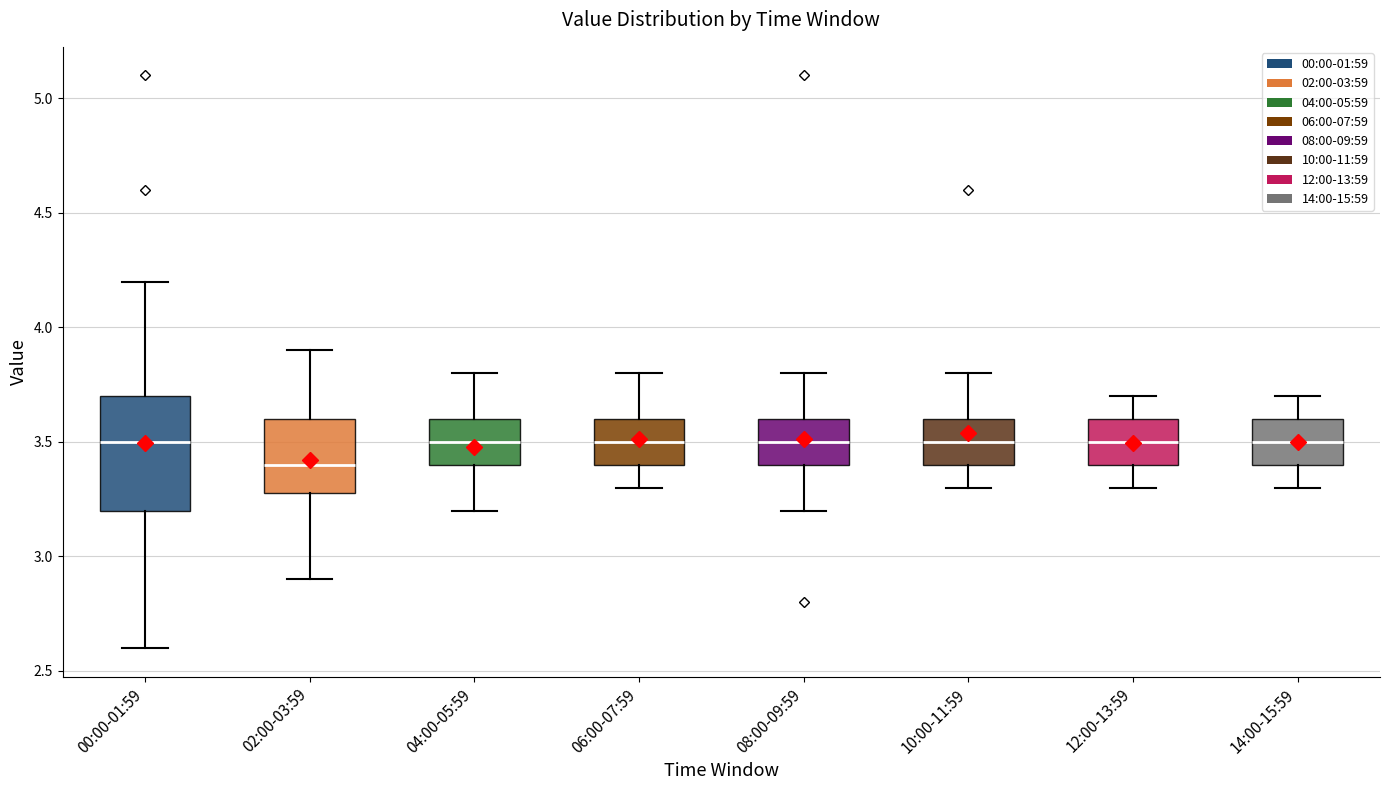

Where is the upper edge of the box for 10:00-11:59 on the y-axis? The values are not printed on the chart, so give them approximately, as read against the axis.

3.6